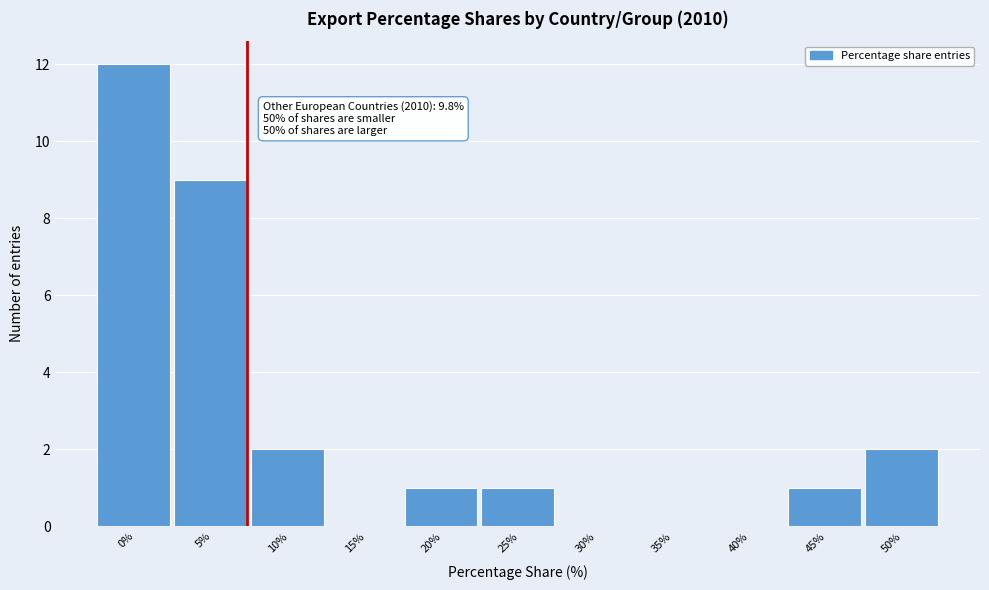

Reading left to right, transcribe all the data shown in this chart.

0%=12	5%=9	10%=2	15%=0	20%=1	25%=1	30%=0	35%=0	40%=0	45%=1	50%=2